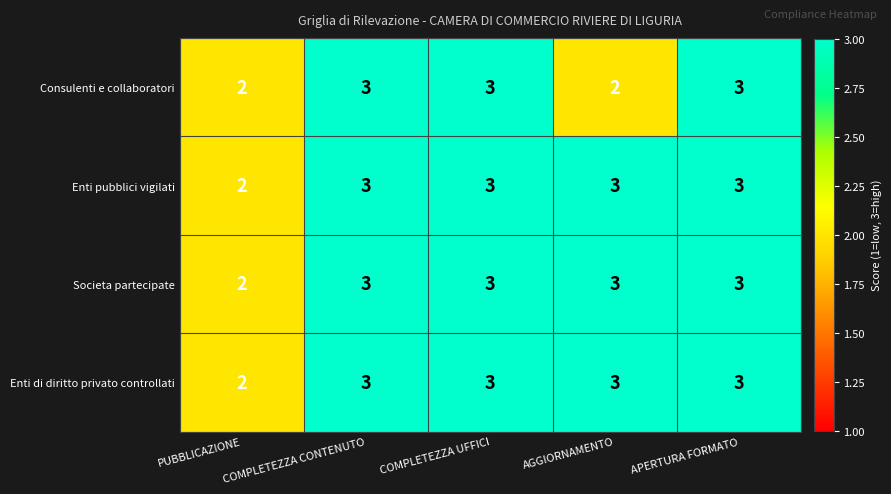

What is the total value across all series at PUBBLICAZIONE?

8